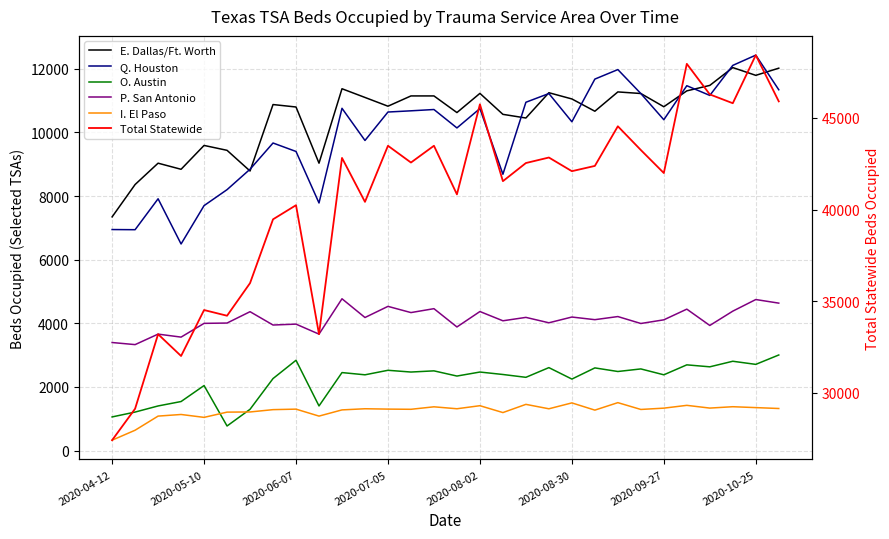

Is the value of E. Dallas/Ft. Worth at 11 greater than the value of P. San Antonio at 2020-08-02?

Yes